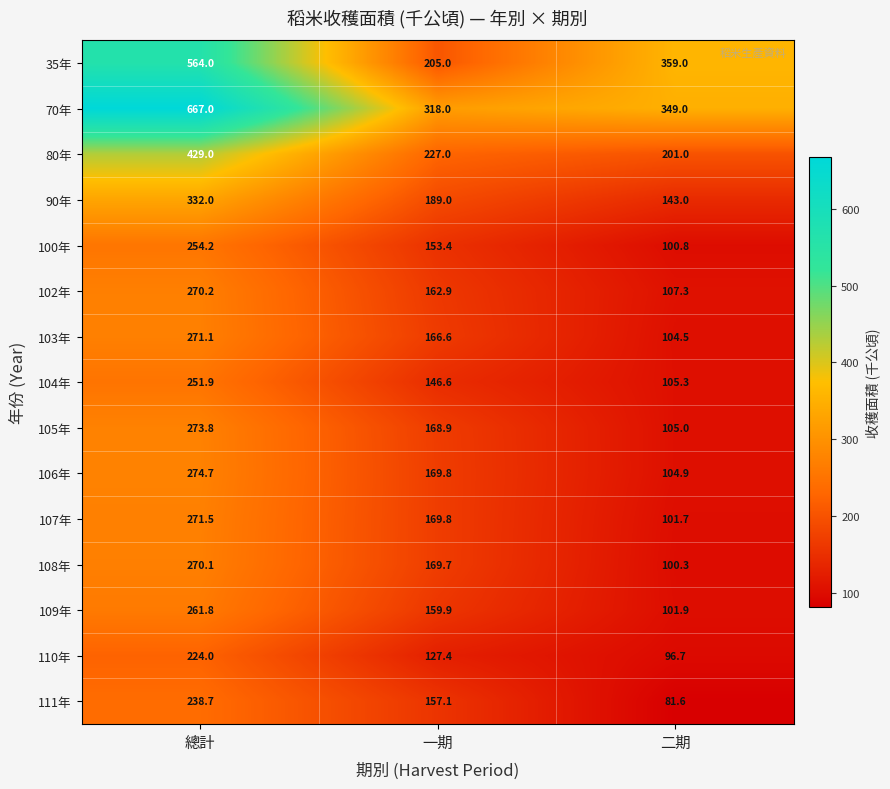

At 二期, list the series in order from largest to smallest.

35年, 70年, 80年, 90年, 102年, 104年, 105年, 106年, 103年, 109年, 107年, 100年, 108年, 110年, 111年